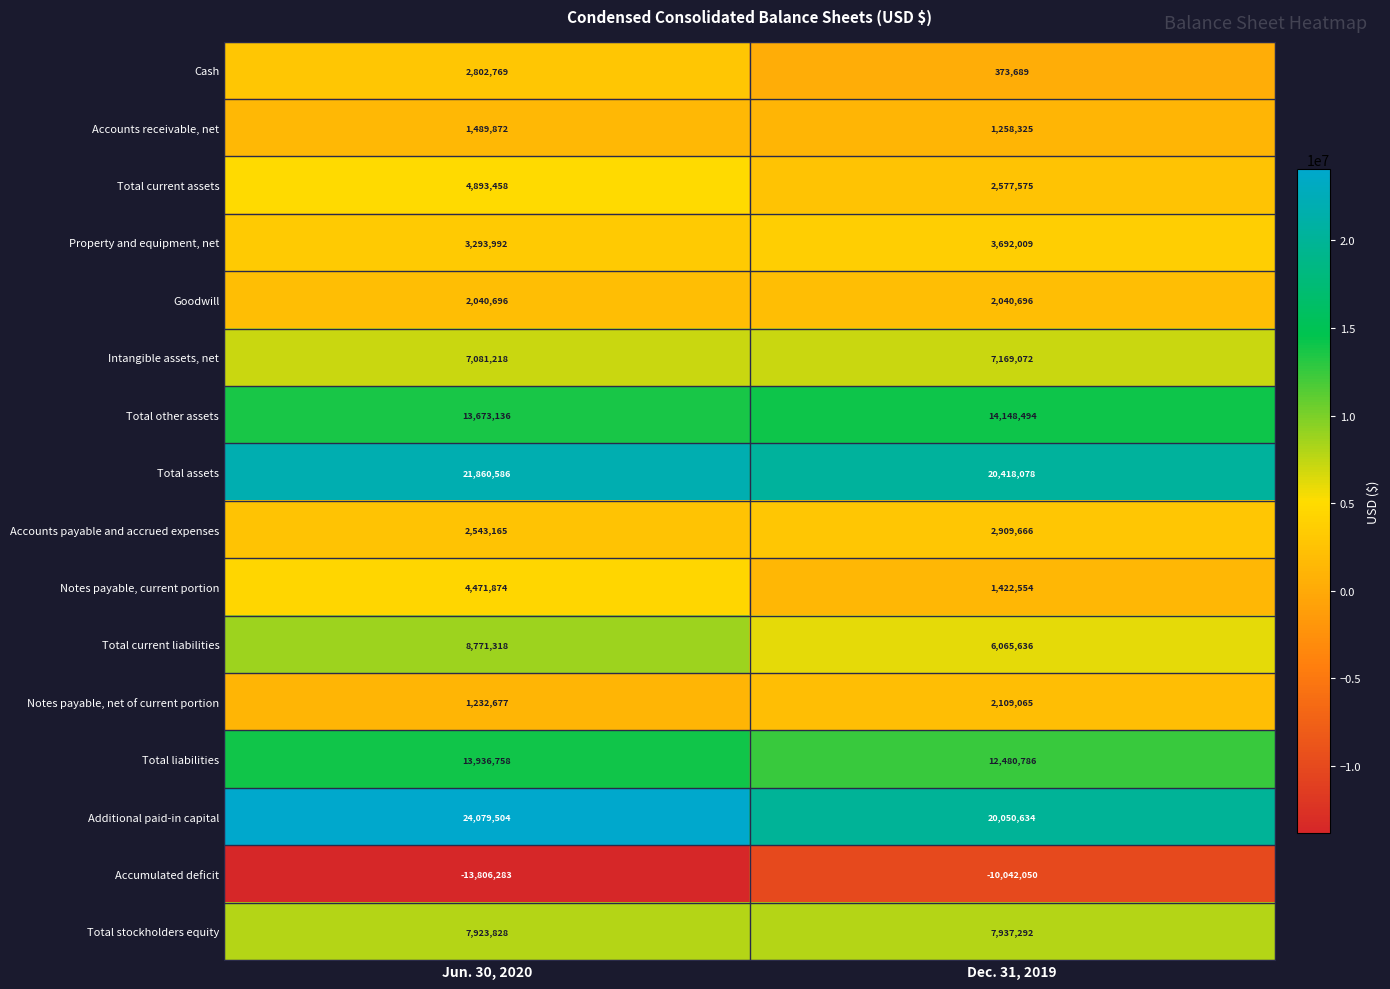

At which category is the sum across all series the highest?

Jun. 30, 2020